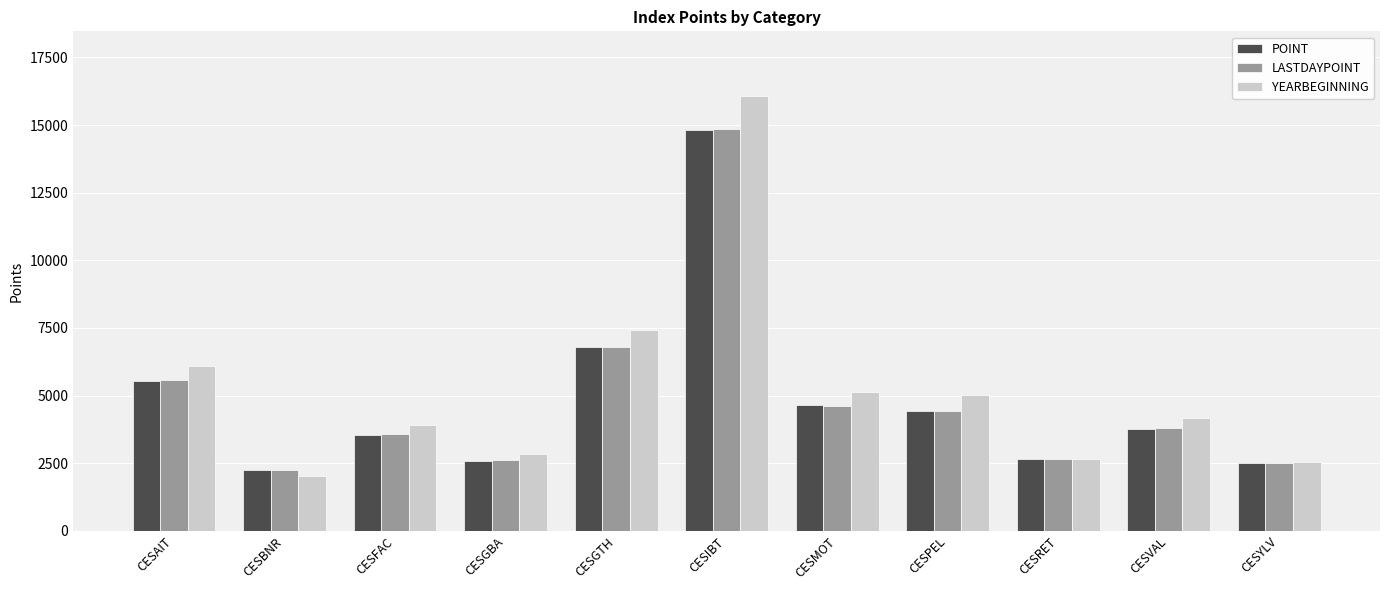

What are all the series names shown in the legend?

POINT, LASTDAYPOINT, YEARBEGINNING